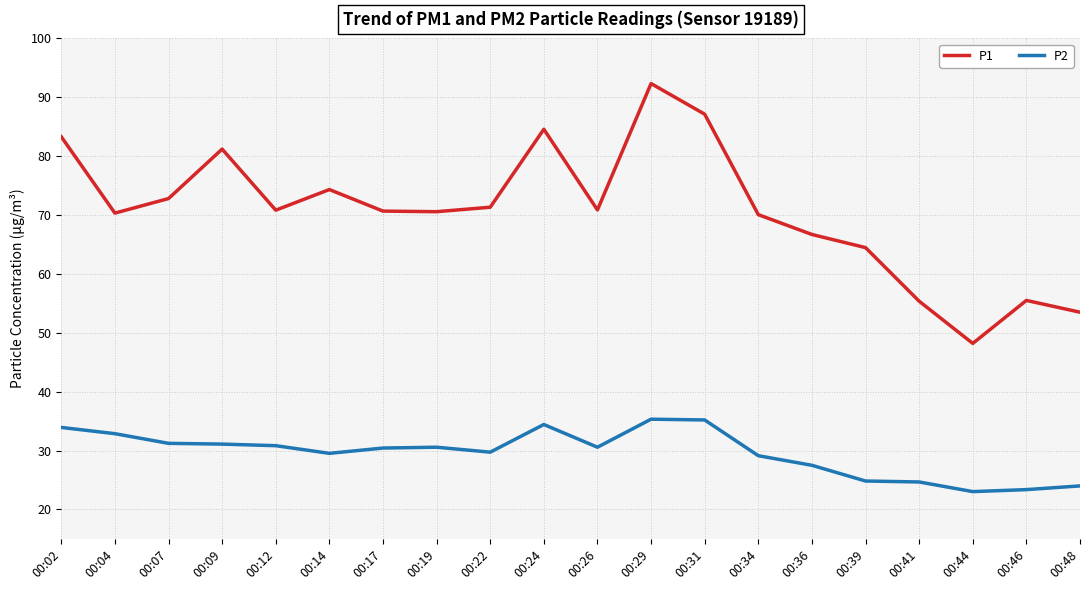

True or false: P1 and P2 intersect in this chart.

False